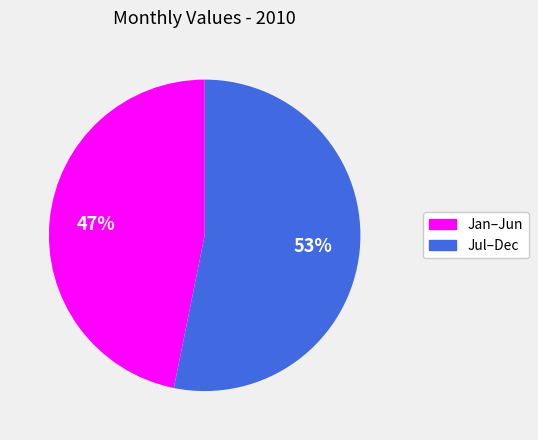

What is the smallest slice in the pie chart?

Jan–Jun